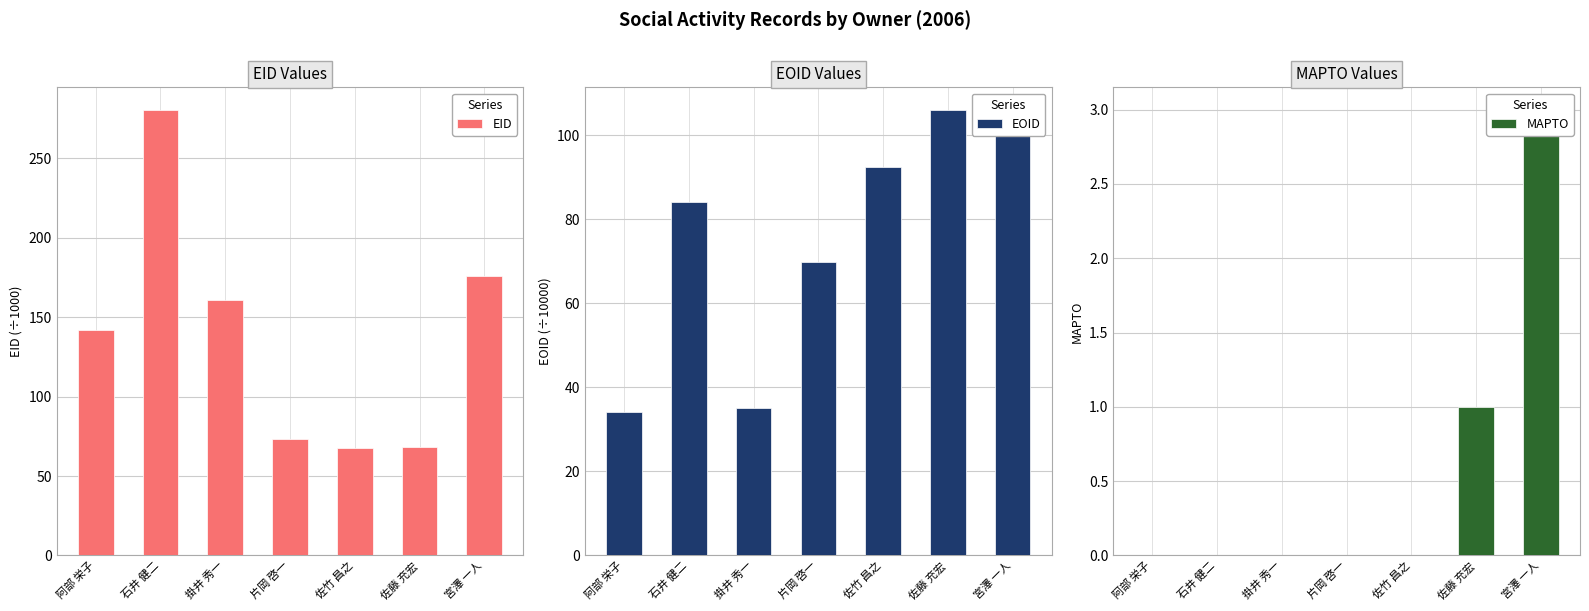

Is the value of MAPTO at 宮澤 一人 greater than the value of EID at 石井 健二?

No